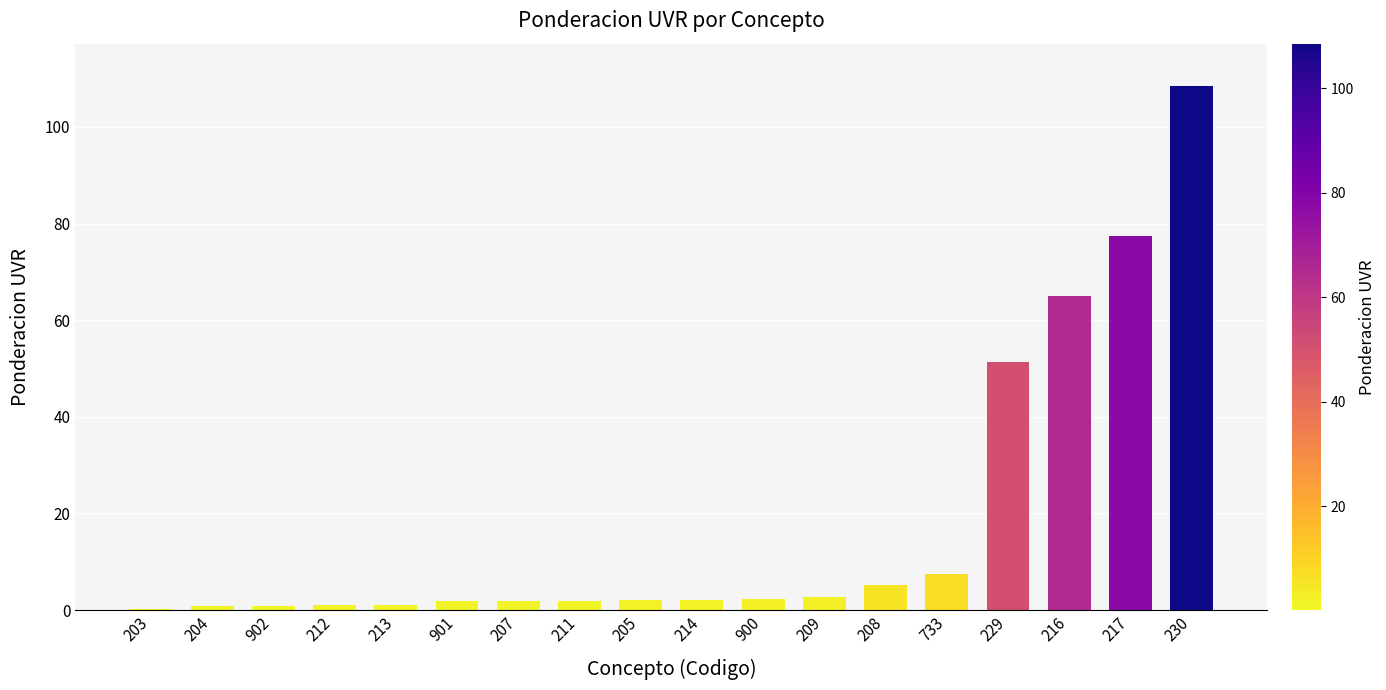

The value at 230 is 53.2. True or false?

False